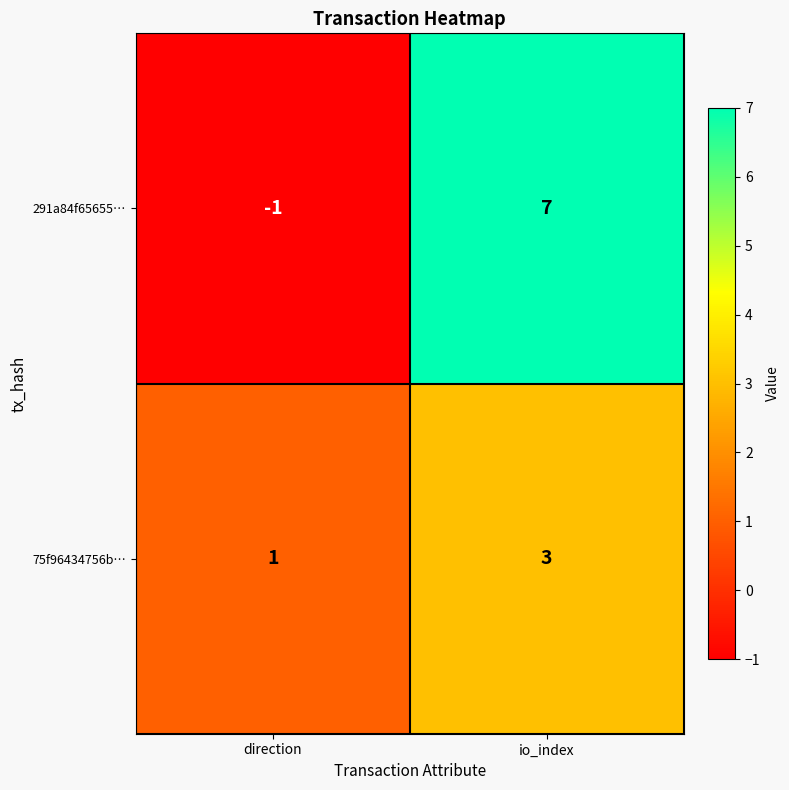

Rank the series by their average value, from lowest to highest.

75f96434756b…, 291a84f65655…